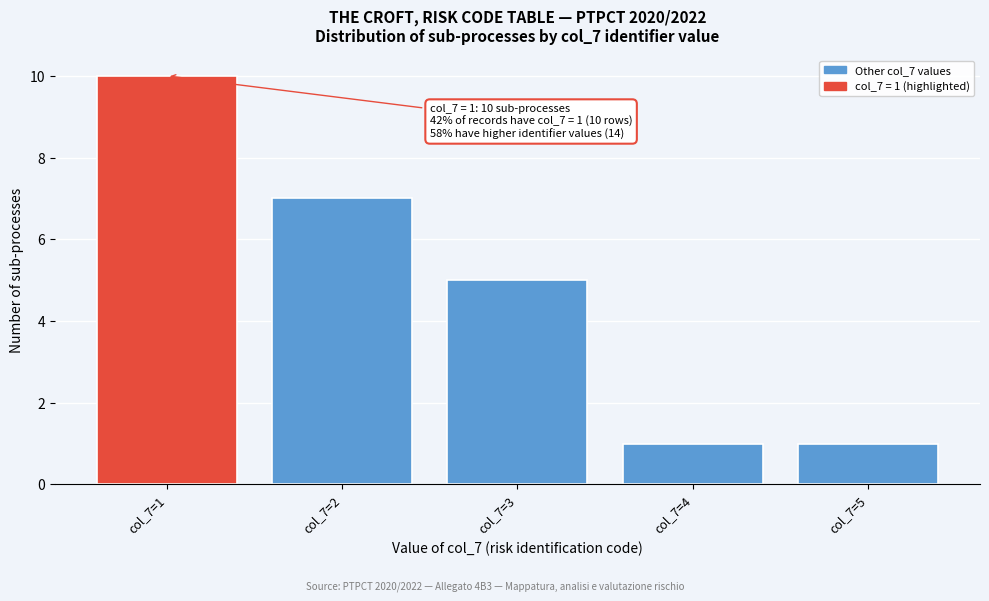

Reading left to right, what are all the values shown in this chart?

10	7	5	1	1